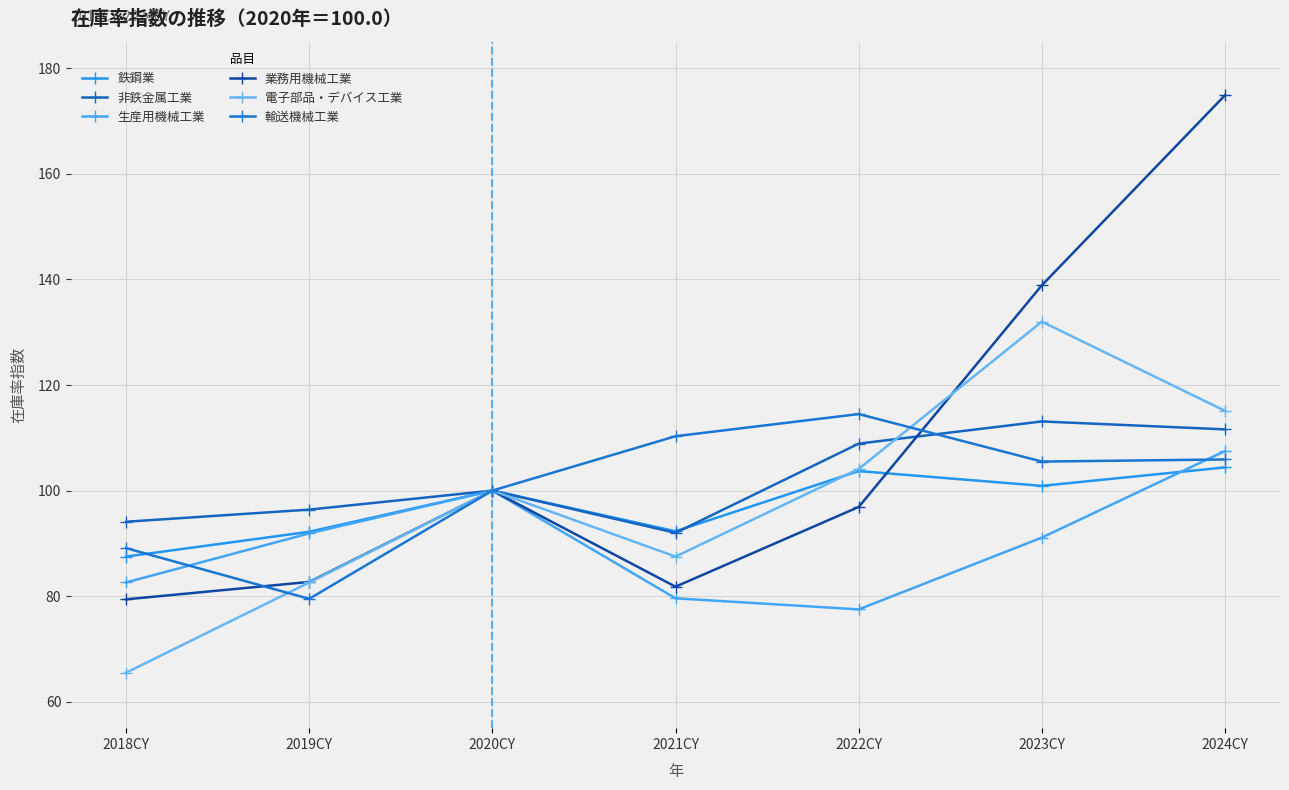

Is this an area chart (filled region under the line)?

No